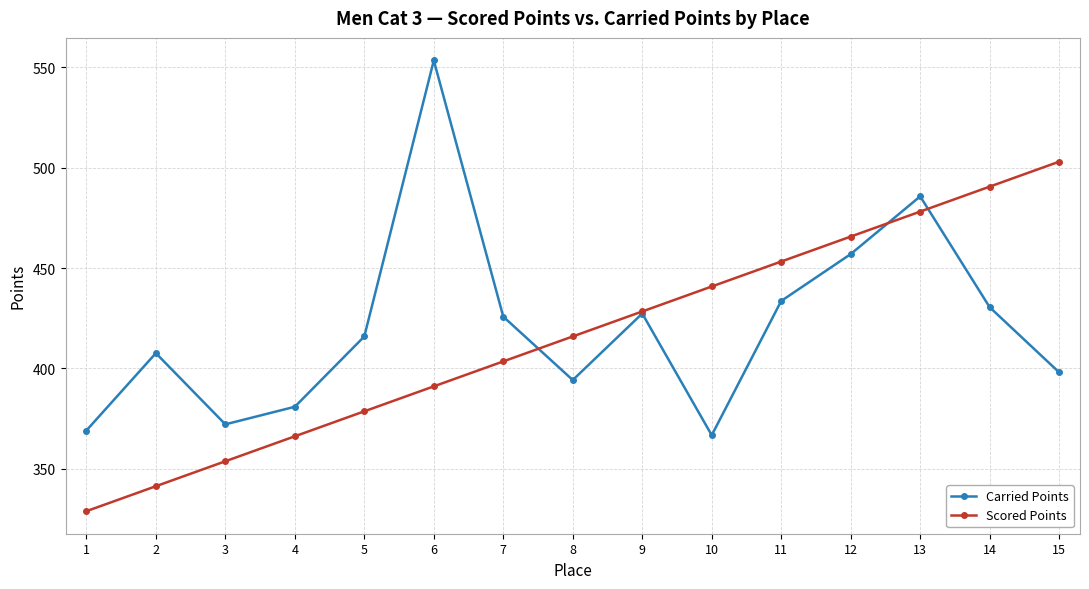

What is the lowest value of the Carried Points series?

366.7